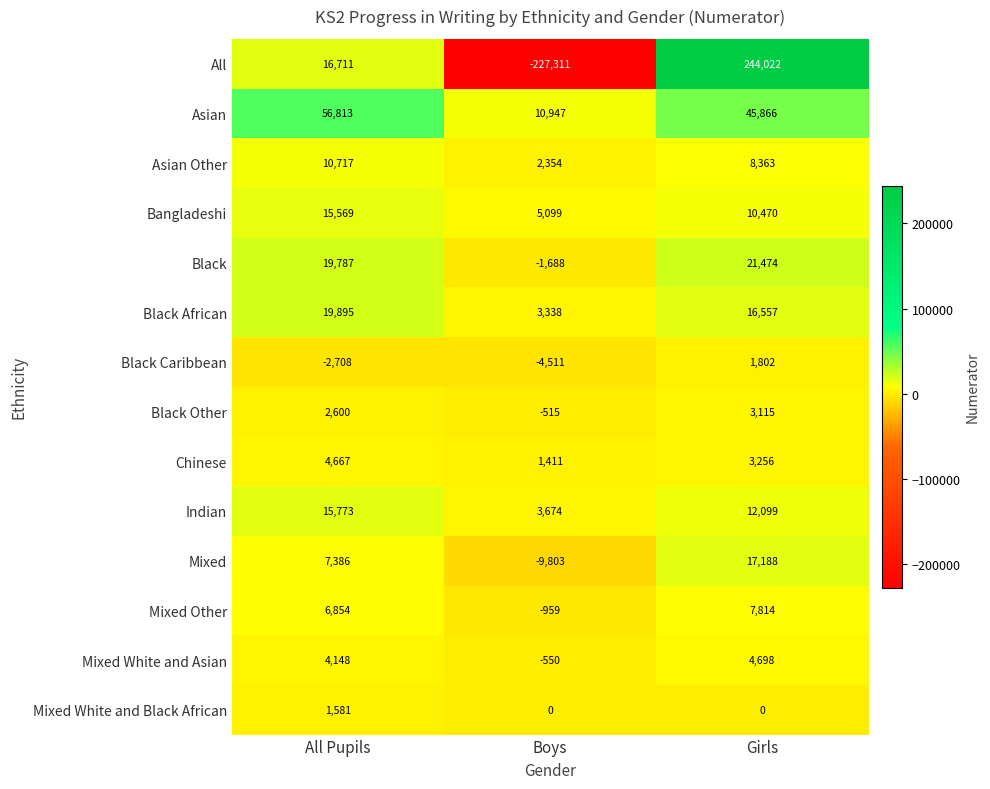

What is the smallest value displayed?

-227311